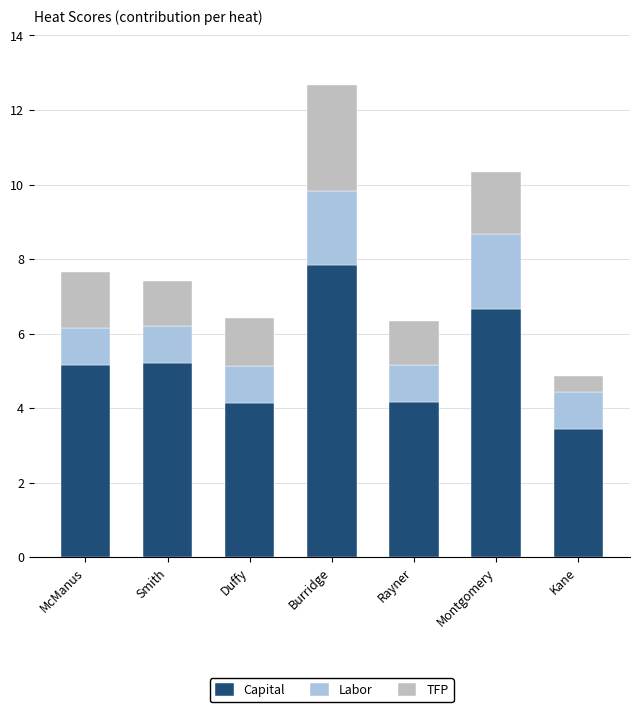

What are all the series names shown in the legend?

Capital, Labor, TFP